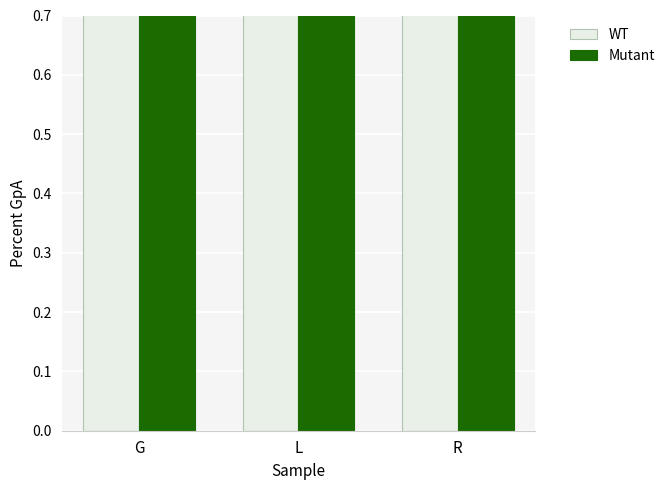

What value does the Mutant series have at G?

43.9